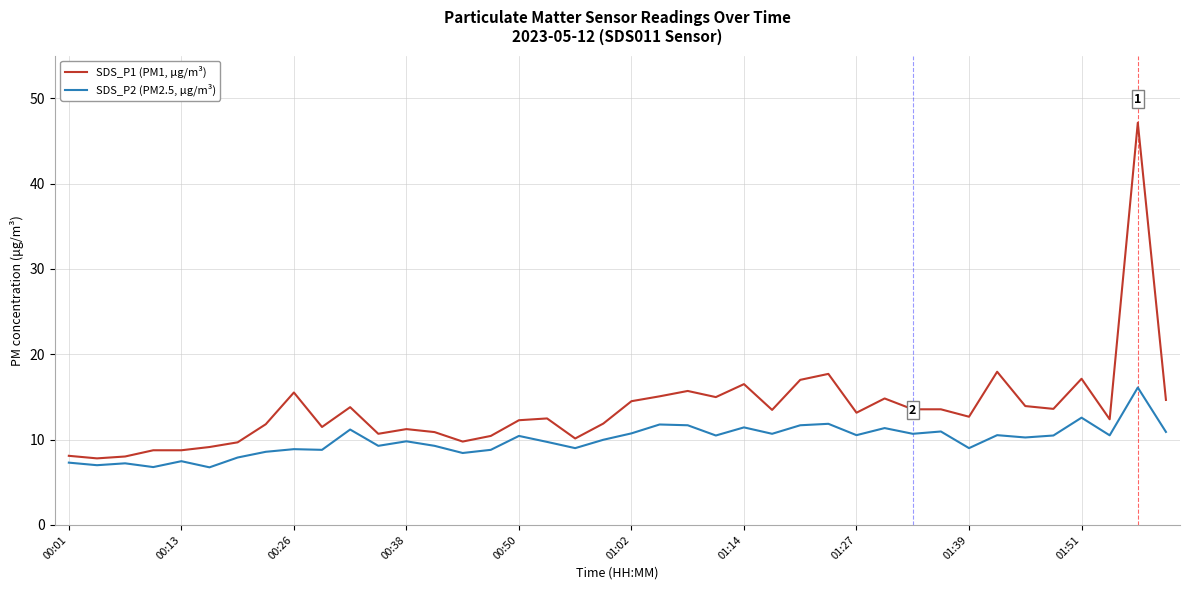

True or false: SDS_P2 (PM2.5, μg/m³) and SDS_P1 (PM1, μg/m³) cross at least once.

False